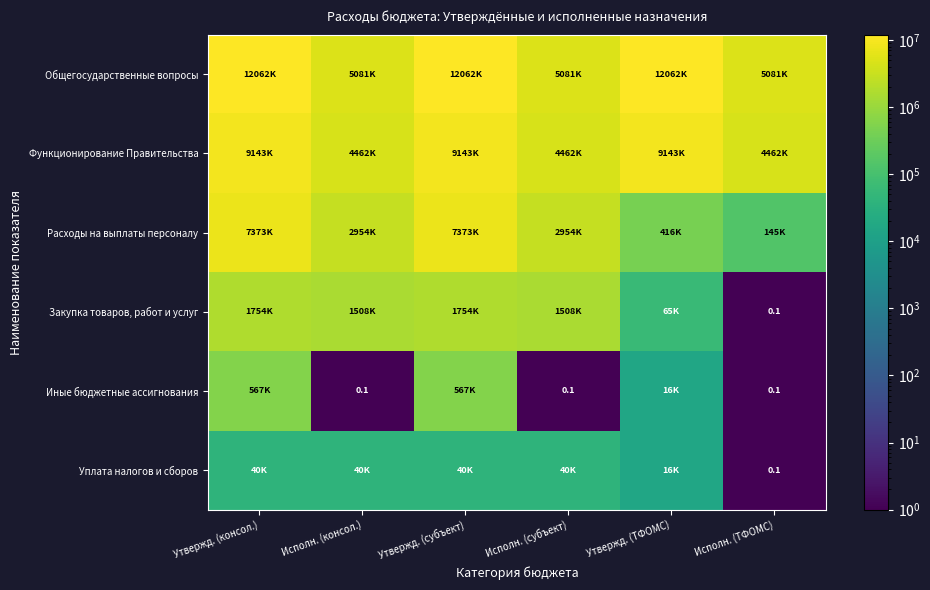

The Общегосударственные вопросы series shows 2583164.4 at Исполн. (ТФОМС). True or false?

False